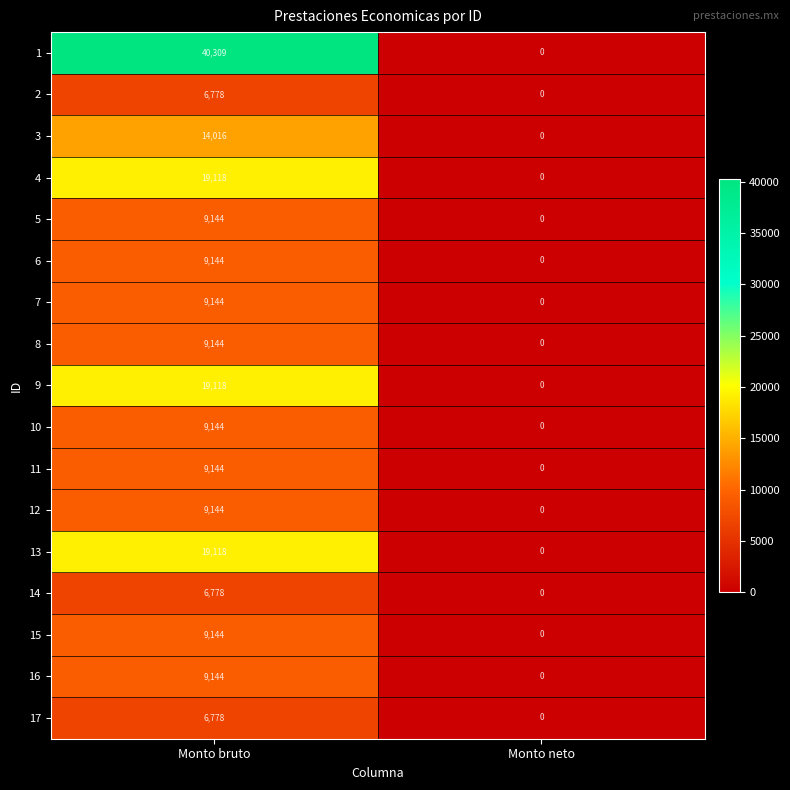

What value does the 7 series have at Monto bruto, to the nearest 50?

9150